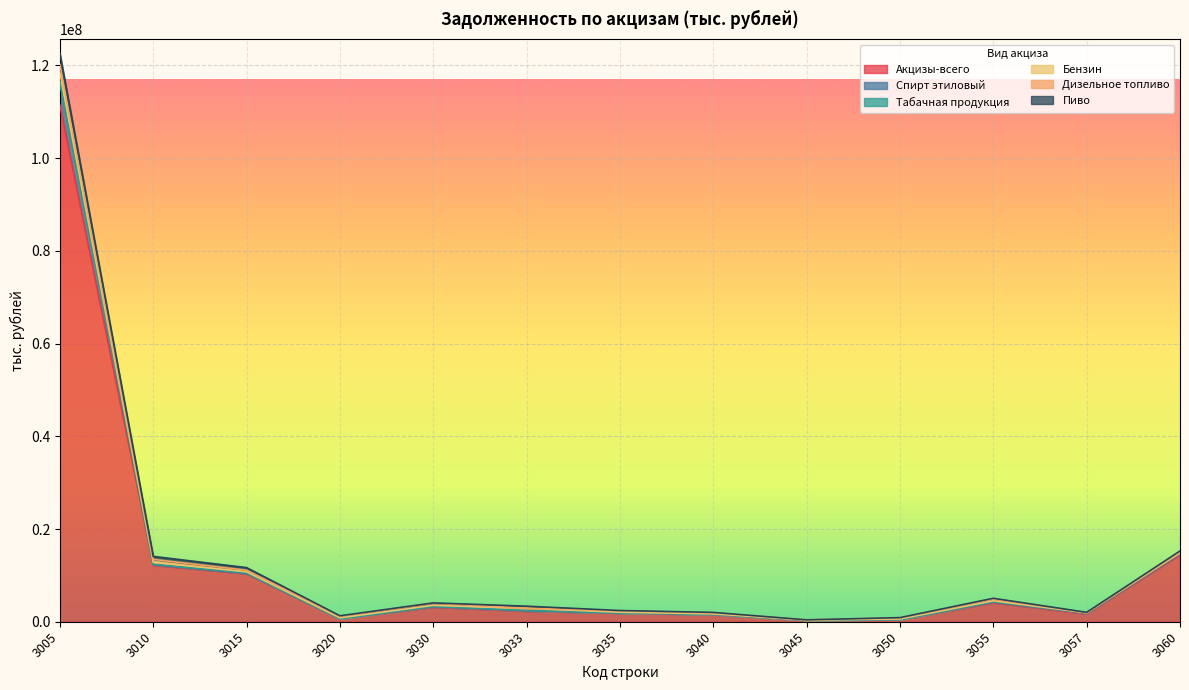

Is it true that Акцизы-всего equals 6282195 at 3010?

False